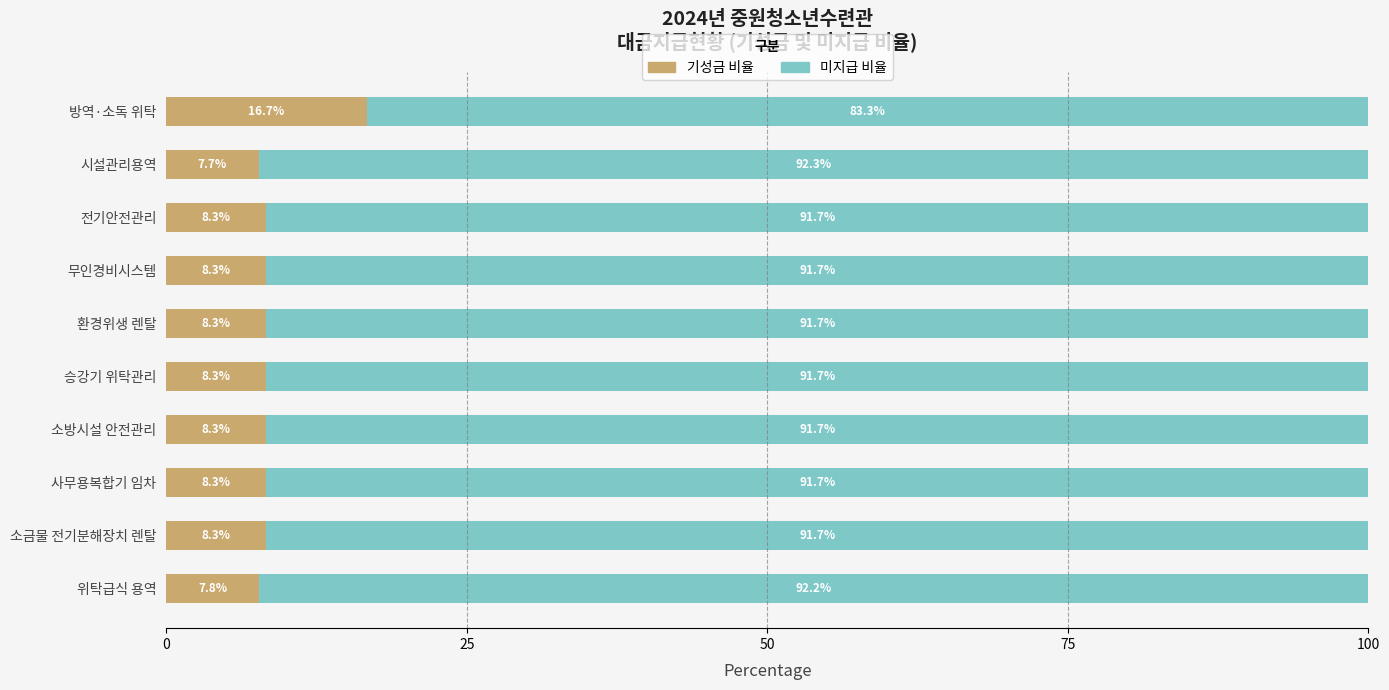

The value of 기성금 비율 at 소방시설 안전관리 is 8.3. True or false?

True